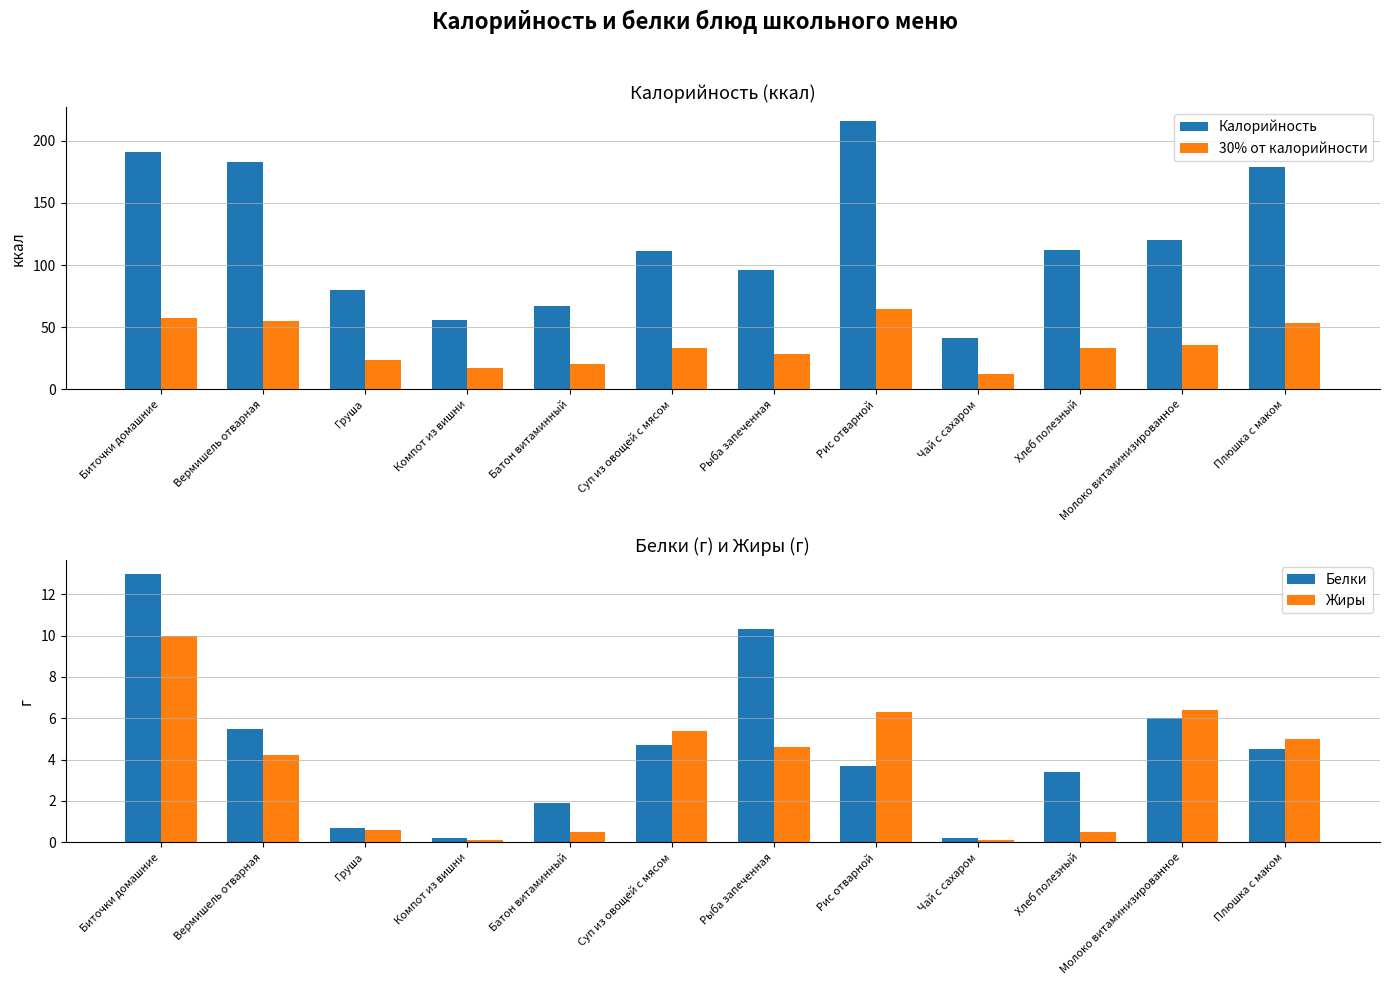

What is the approximate value of Калорийность at Батон витаминный?

67.2